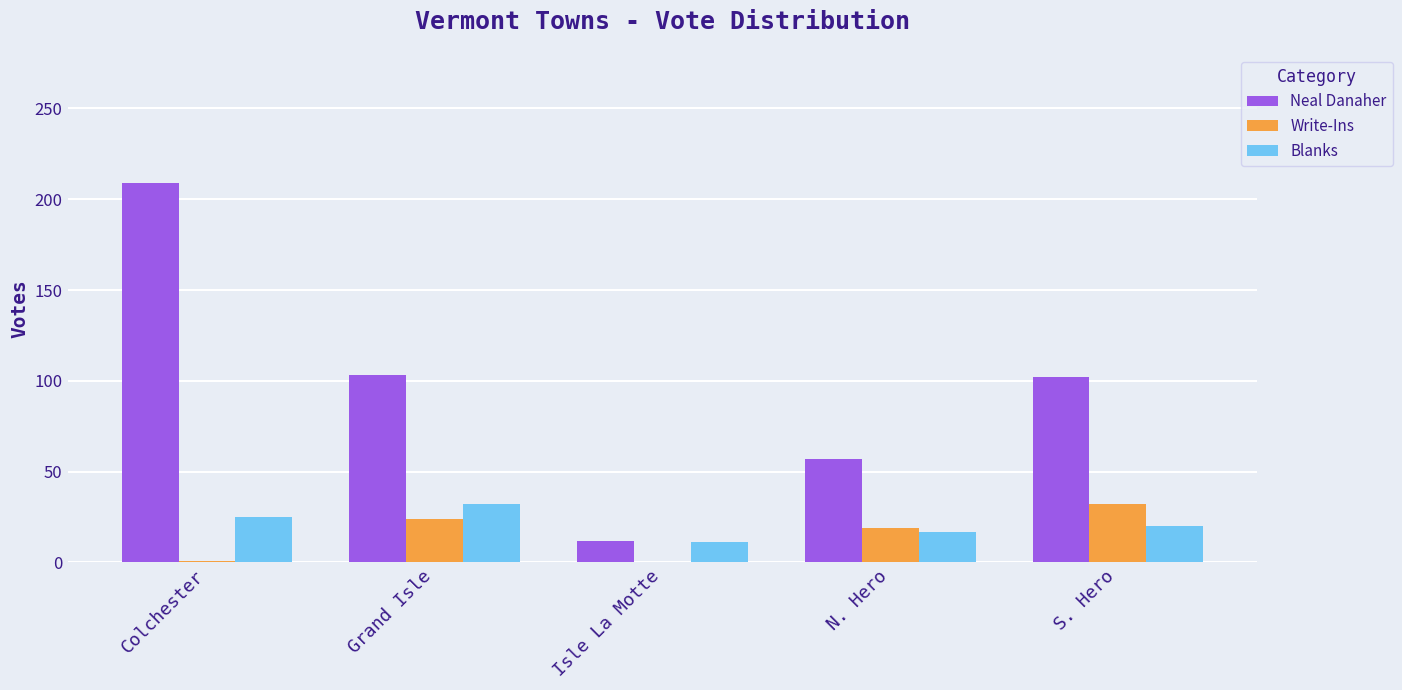

At which category does the chart reach its peak across all series?

Colchester